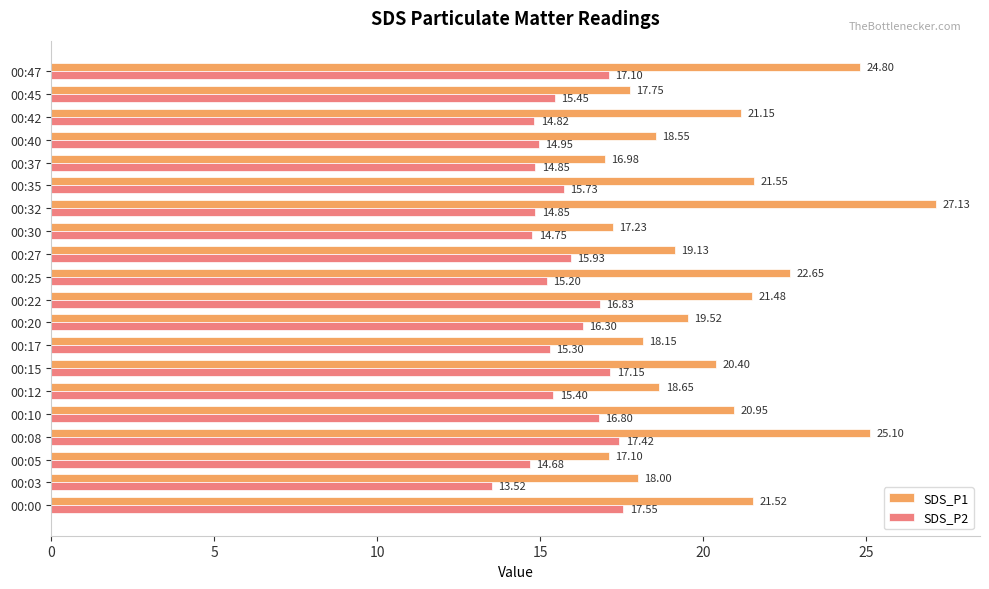

At which category does the chart reach its minimum across all series?

00:03